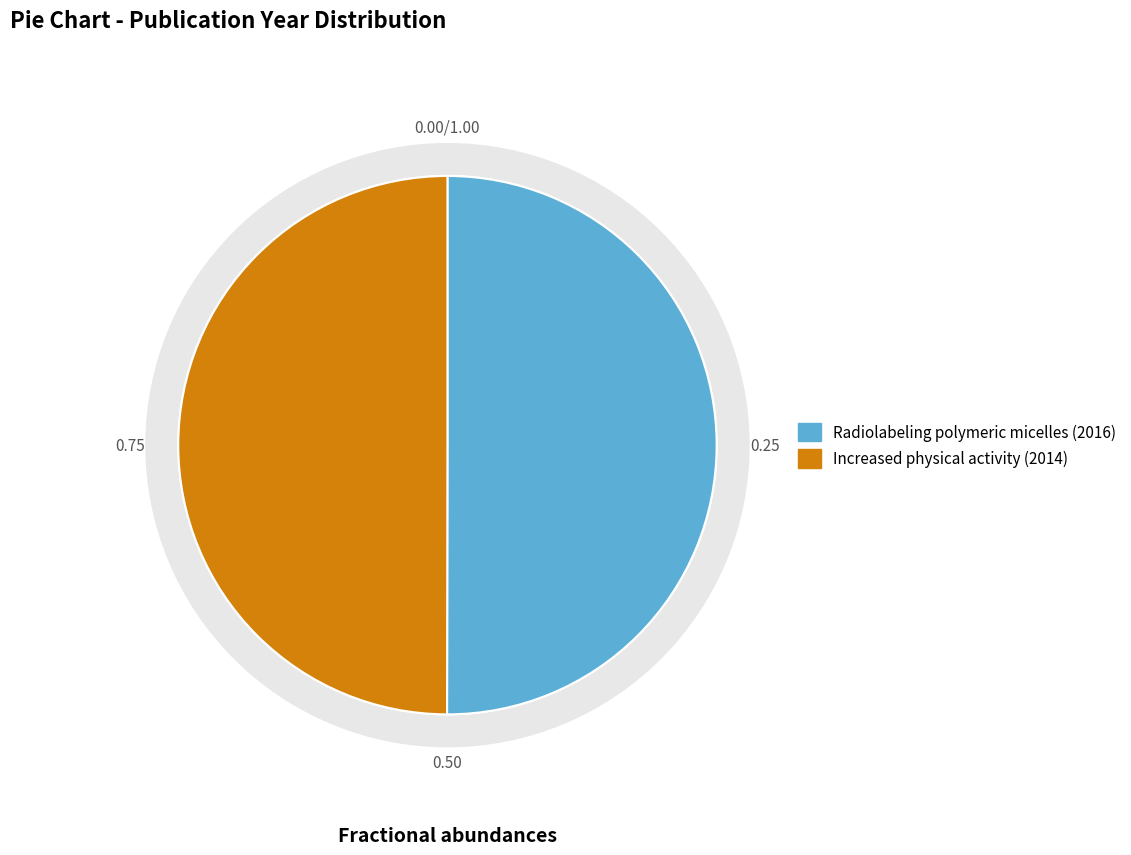

Rank the categories by value from highest to lowest.

Radiolabeling polymeric micelles (2016), Increased physical activity (2014)